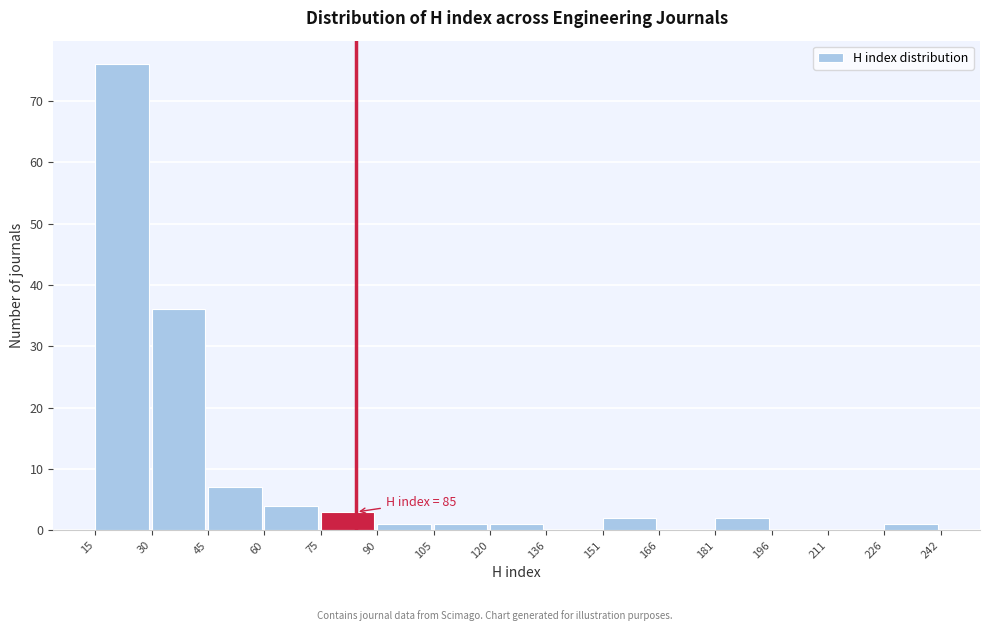

Which range on the x-axis has the tallest bar?

15 to 30